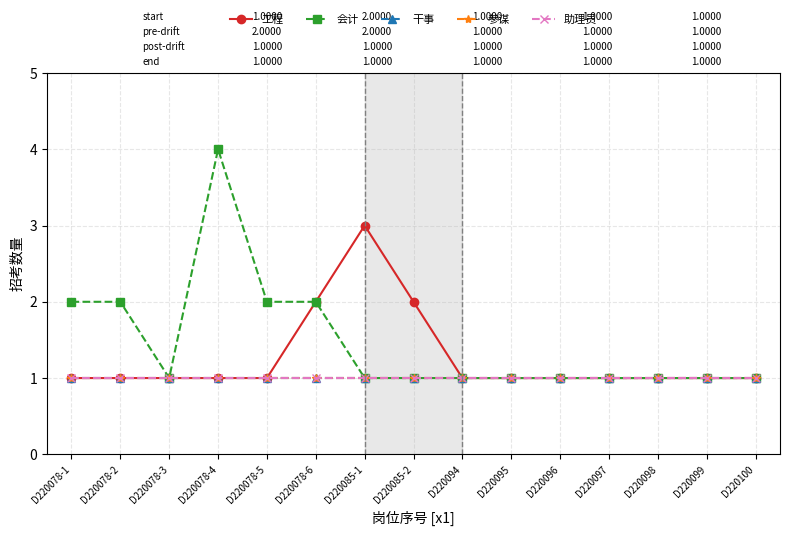

In 工程, how many points are higher than both neighbors (excluding endpoints)?

1